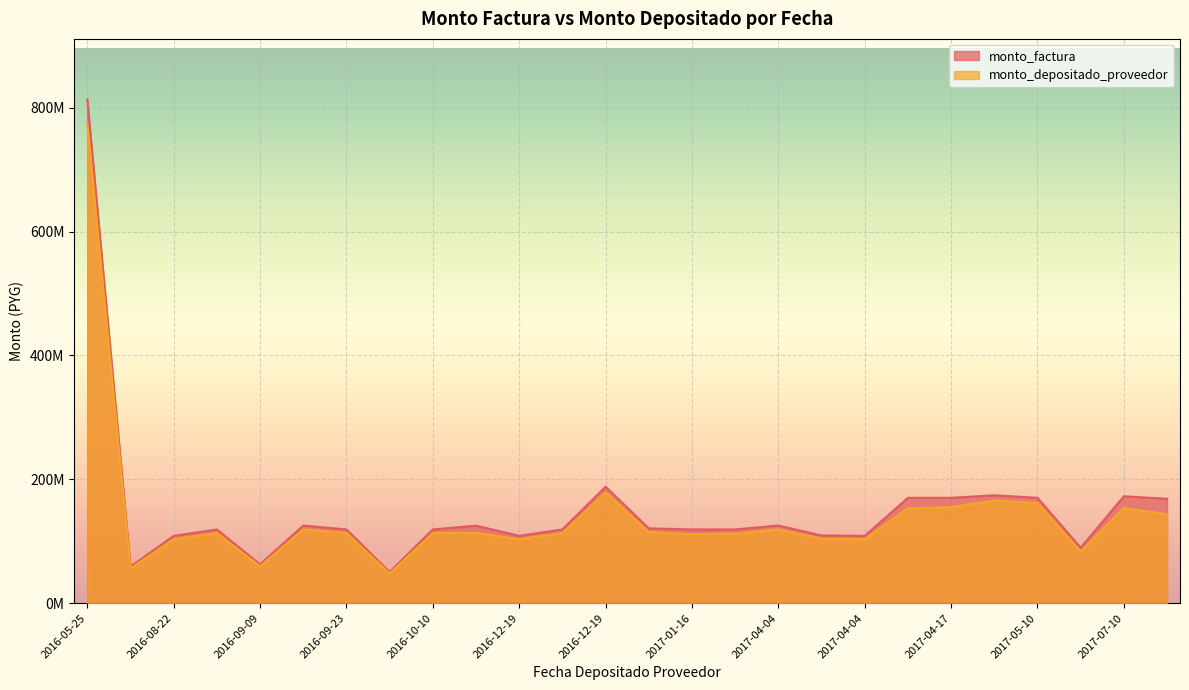

How many interior local peaks does the monto_depositado_proveedor series have?

7